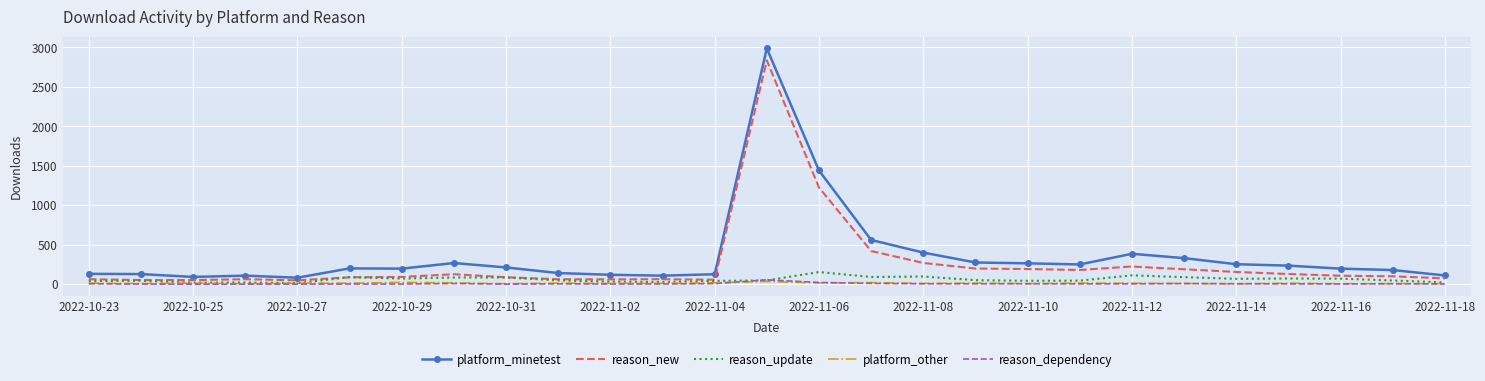

True or false: reason_update and platform_minetest intersect in this chart.

False